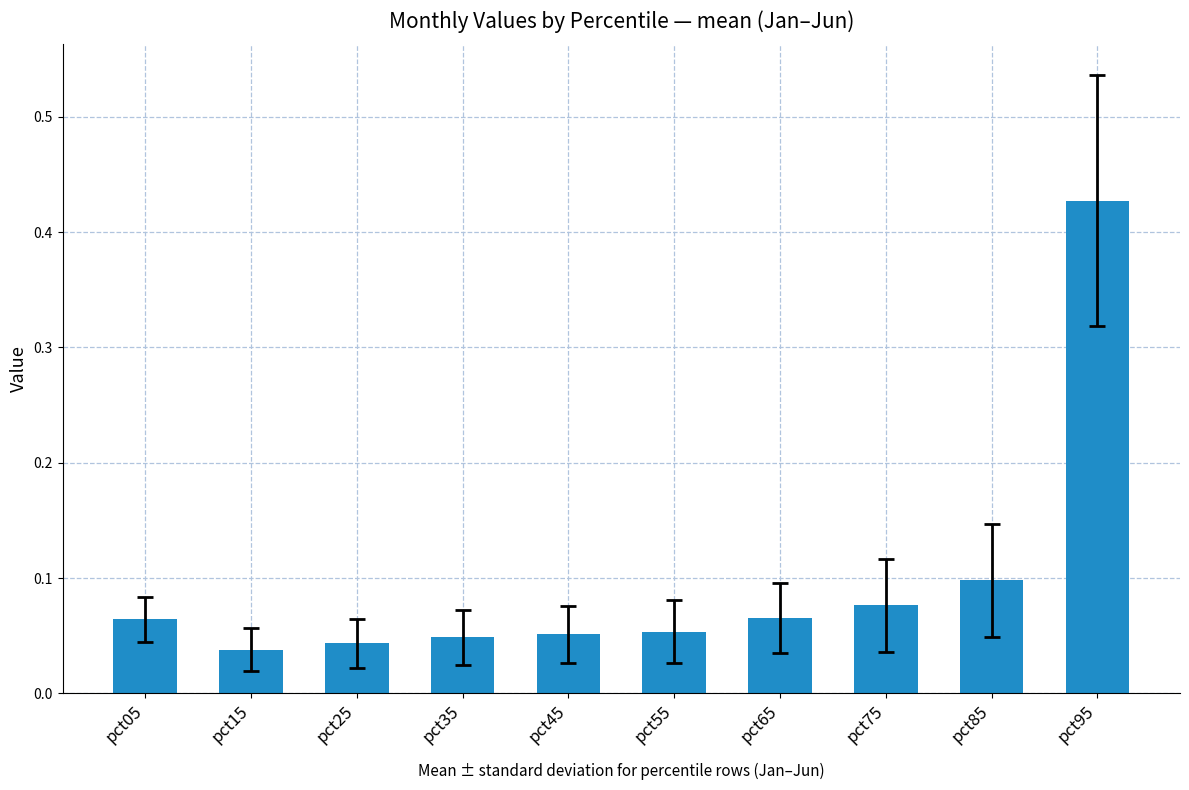

What is the sum of the values at pct95 and pct85?

0.5